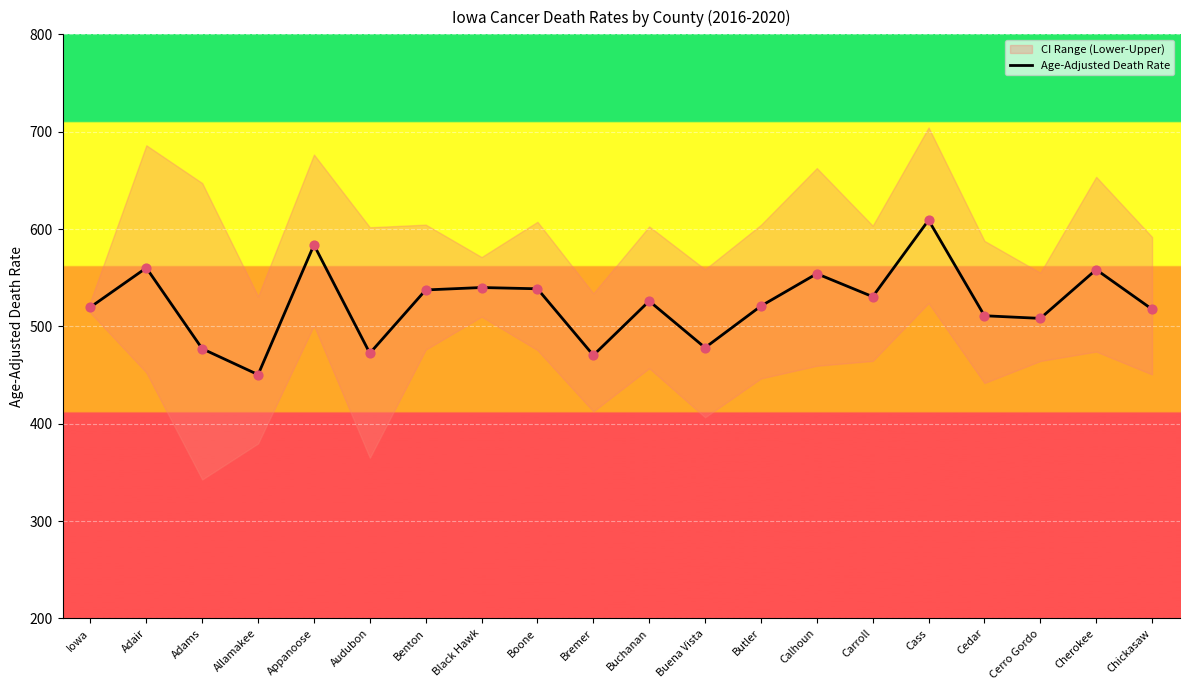

Approximately how many times larger is the value at Allamakee compared to Adair?

0.8